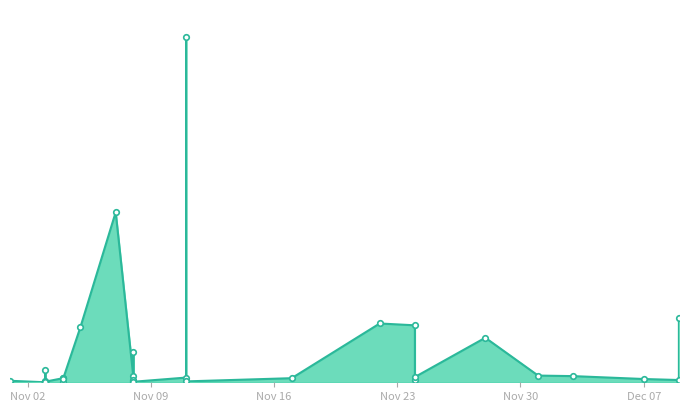

At which label is the value closest to 1446100000?

2021-11-07